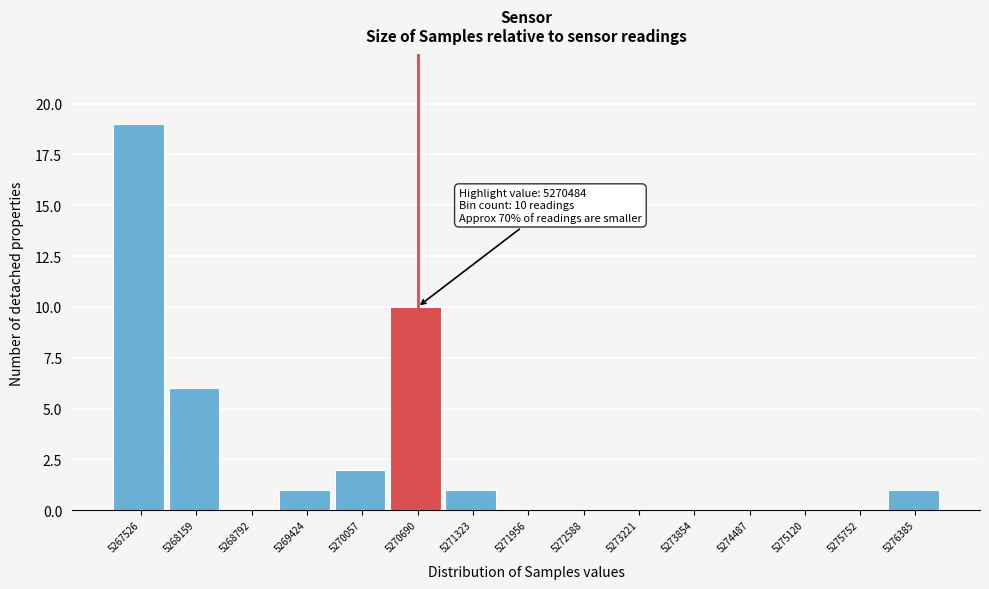

Which range on the x-axis has the tallest bar?

5267200 to 5267800